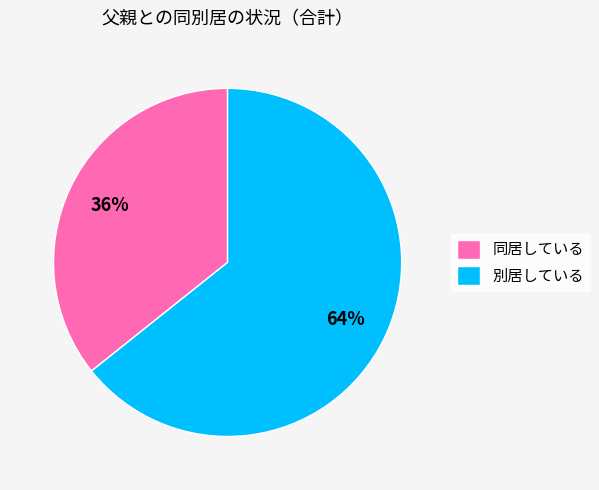

Combined, do 同居している and 別居している account for over 50%?

Yes